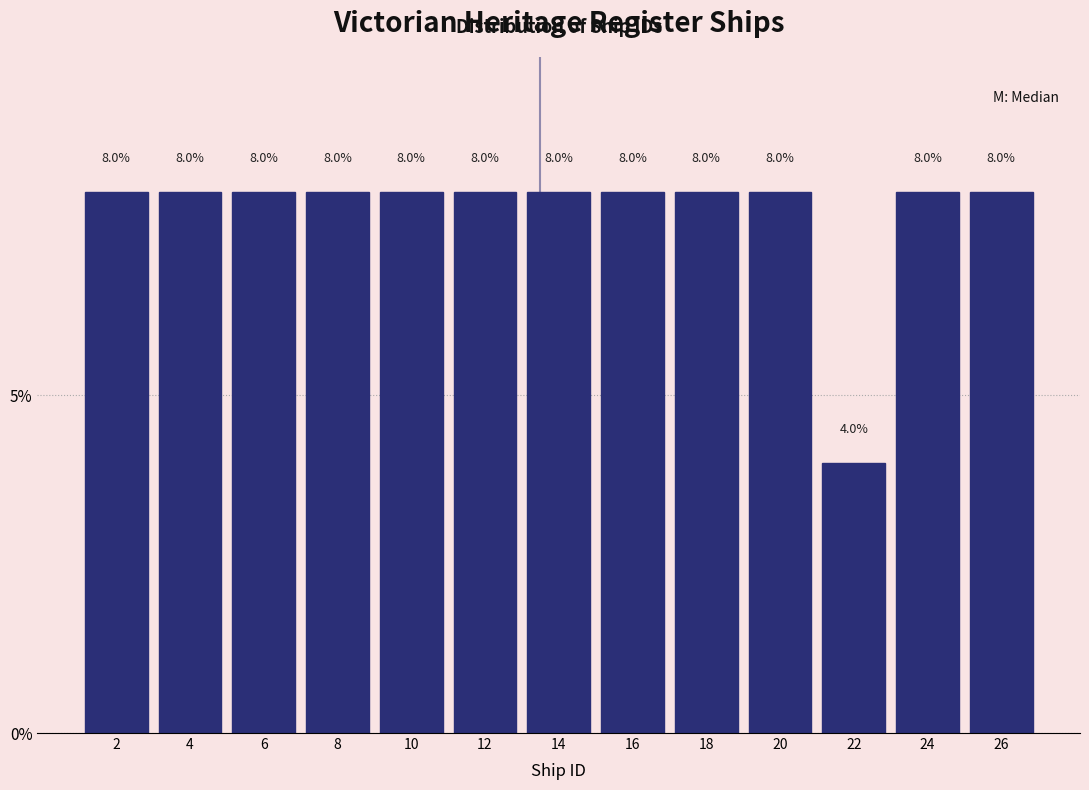

Reading left to right, what are all the values shown in this chart?

2=8	4=8	6=8	8=8	10=8	12=8	14=8	16=8	18=8	20=8	22=4	24=8	26=8